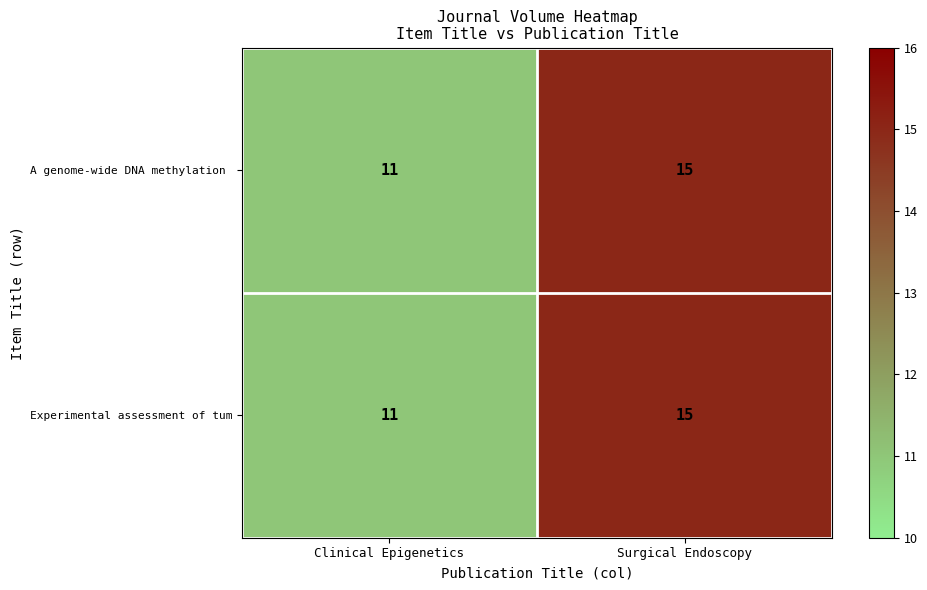

Is it true that Experimental assessment of tum equals 26 at Surgical Endoscopy?

False